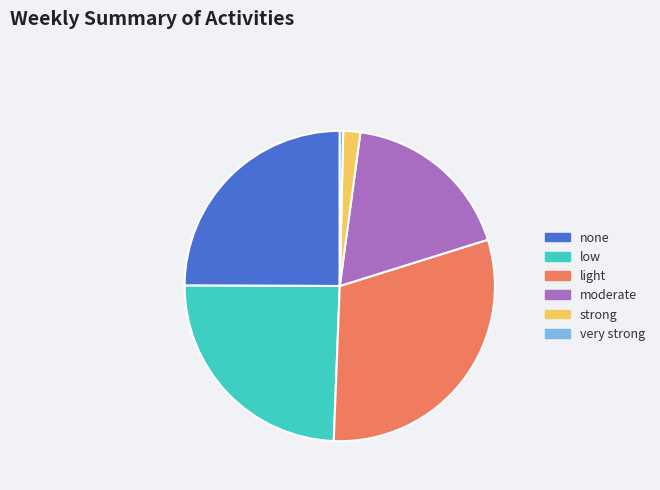

Between light and low, which is larger?

light